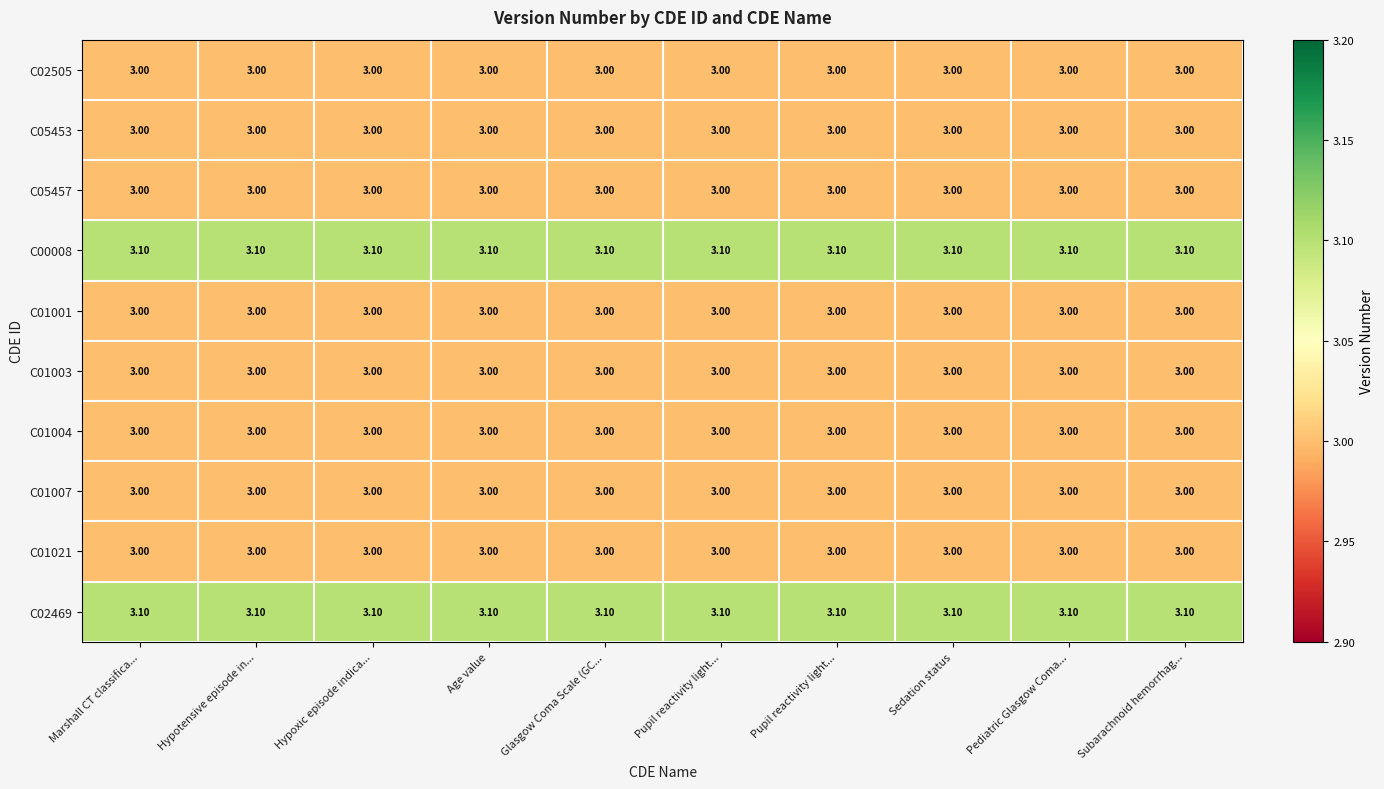

Rank the series at Marshall CT classifica... from highest to lowest value.

C00008, C02469, C02505, C05453, C05457, C01001, C01003, C01004, C01007, C01021